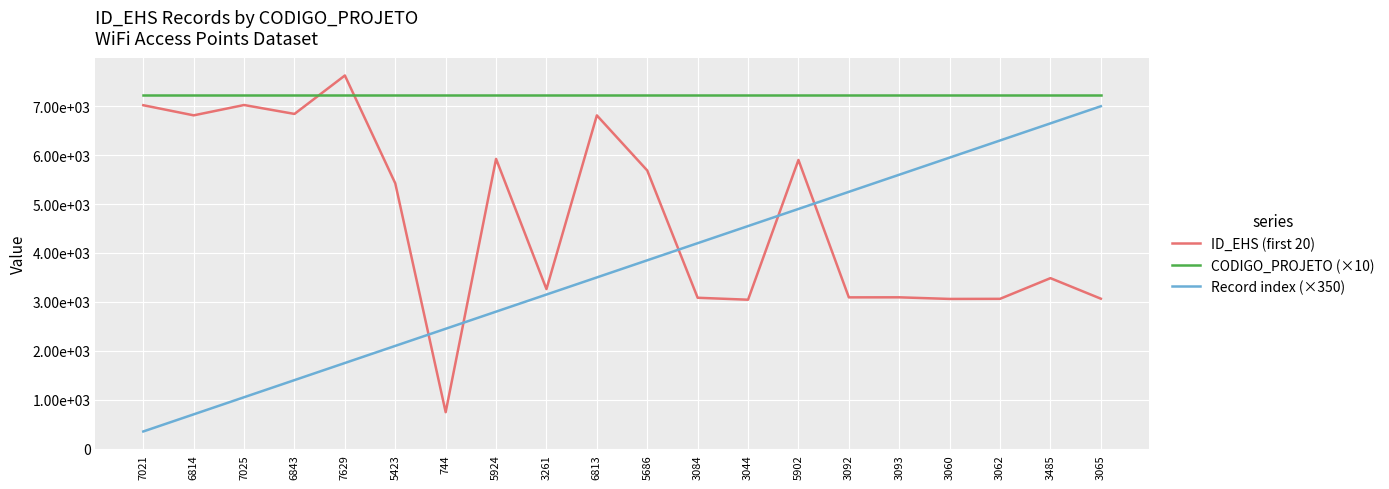

What is the total value across all series at 6843?

15463